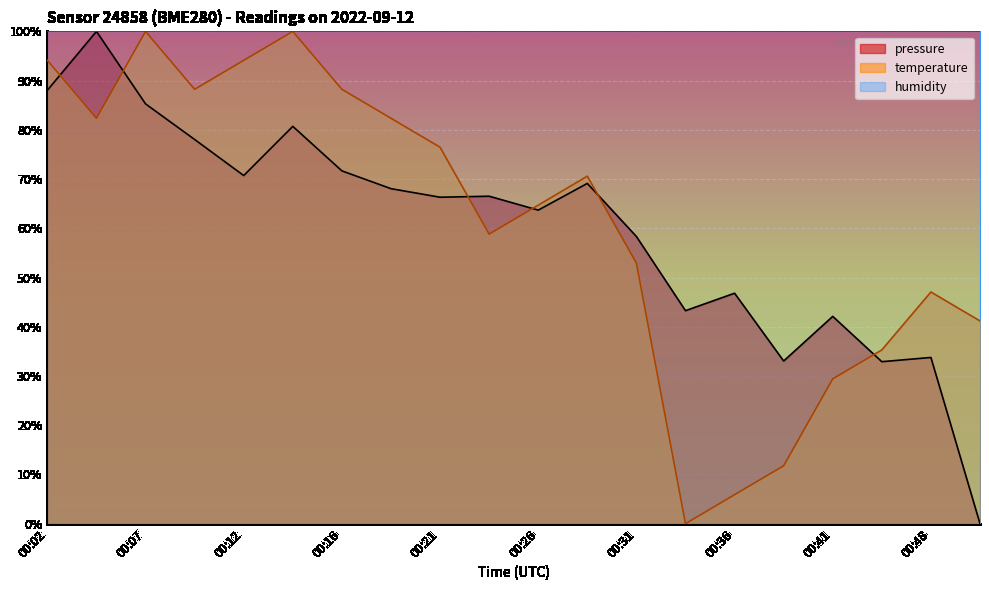

The temperature series shows 58.8 at 00:24. True or false?

True